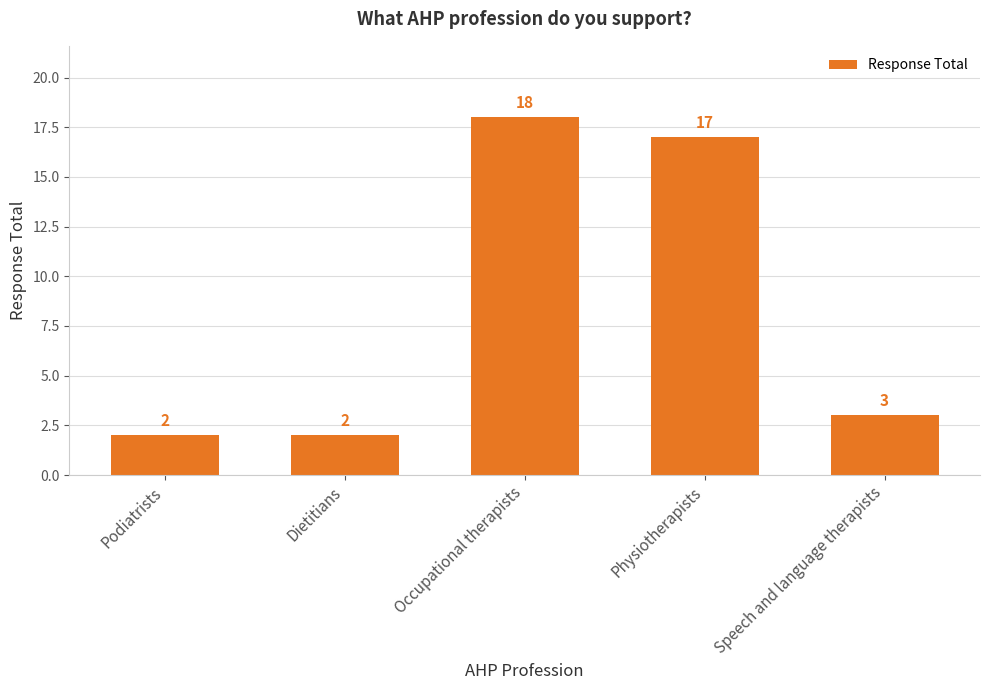

What is the label of the 4th bar from the left?

Physiotherapists